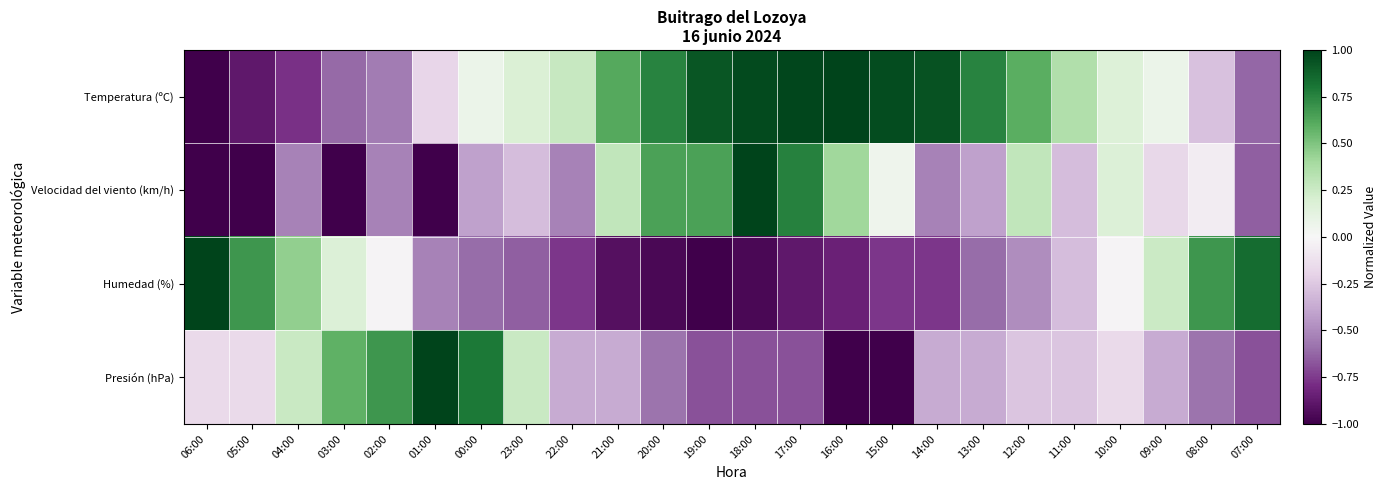

Between 10:00 and 03:00, which is larger?

10:00